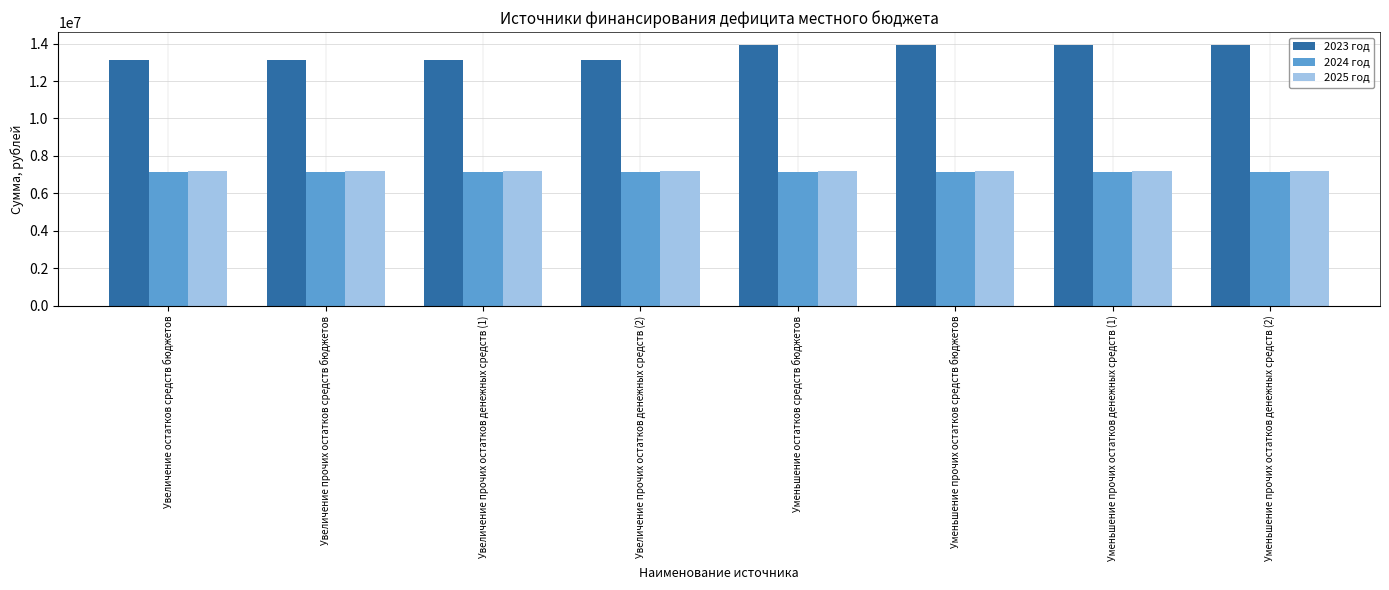

What is the difference between the highest and lowest values at Уменьшение остатков средств бюджетов?

6774156.7